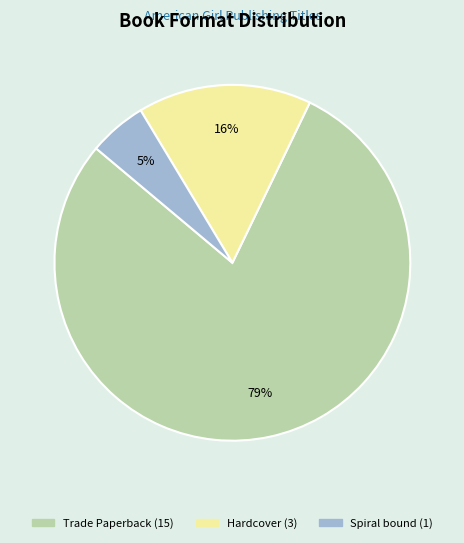

How many slices are in this pie chart?

3